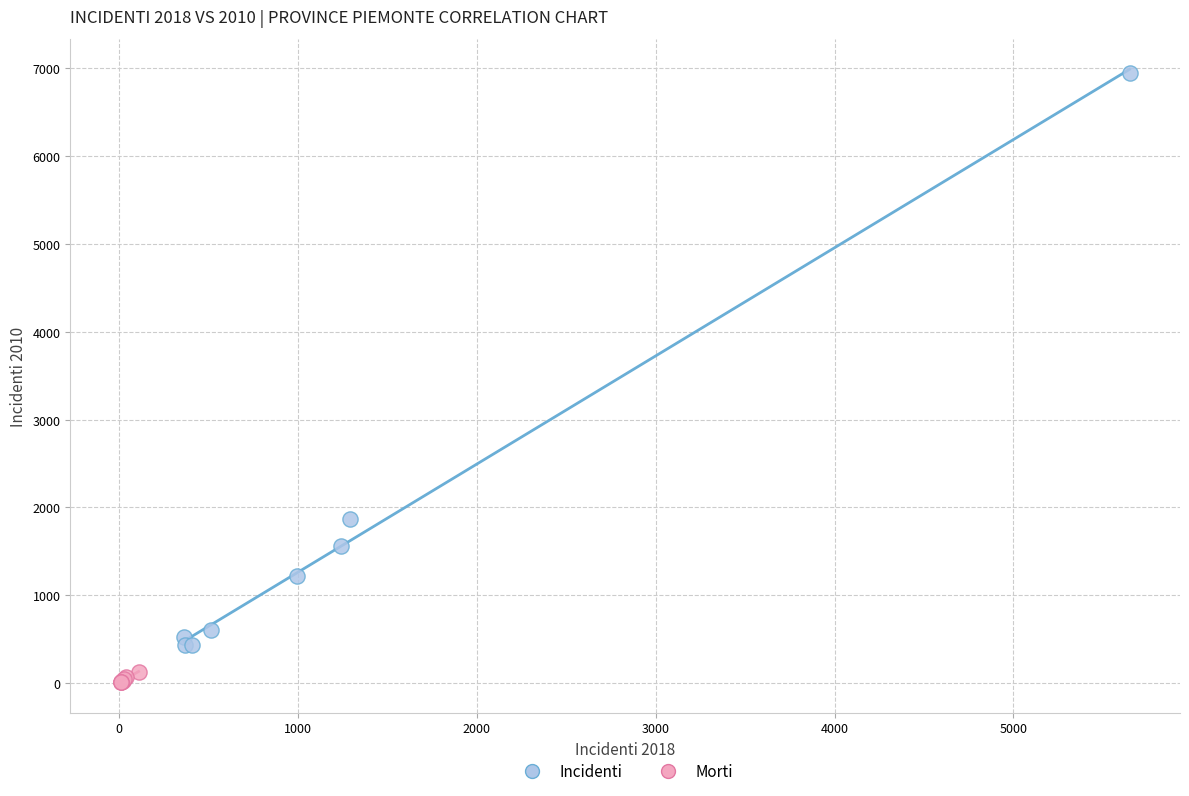

Which series contains the lowest Y value?

Morti